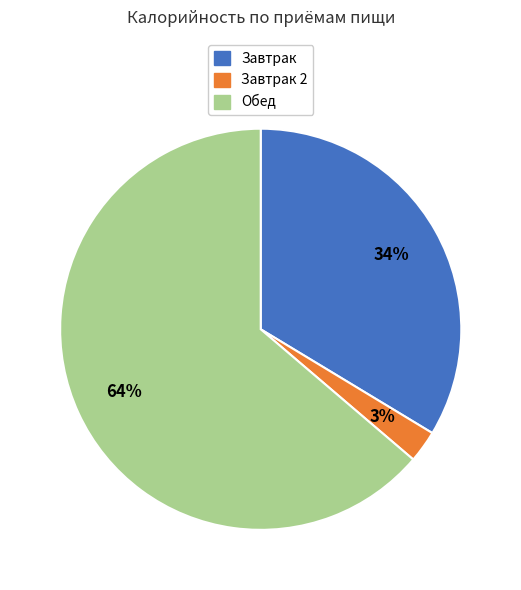

Does any single category account for the majority?

Yes